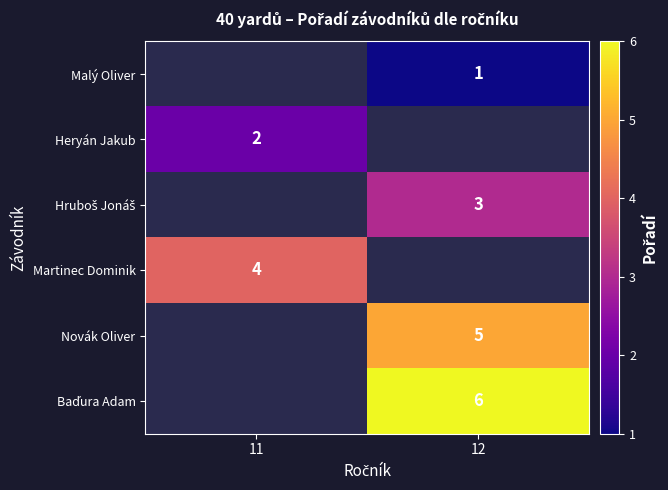

Is the value of Martinec Dominik at 11 greater than the value of Novák Oliver at 12?

No